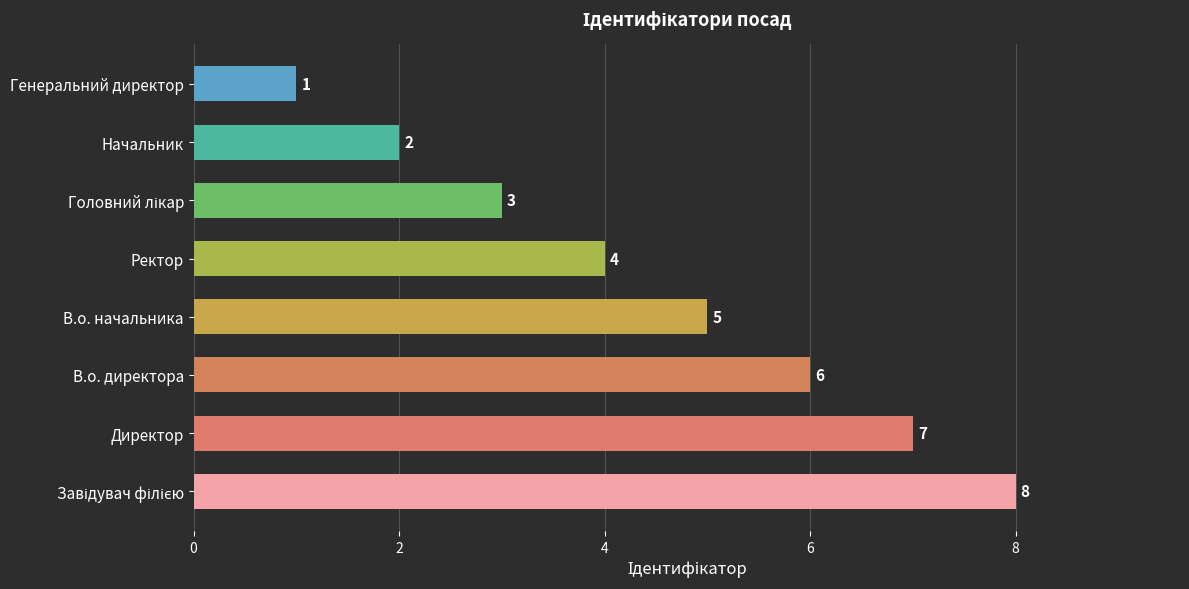

Reading bottom to top, what are all the values shown in this chart?

8	7	6	5	4	3	2	1